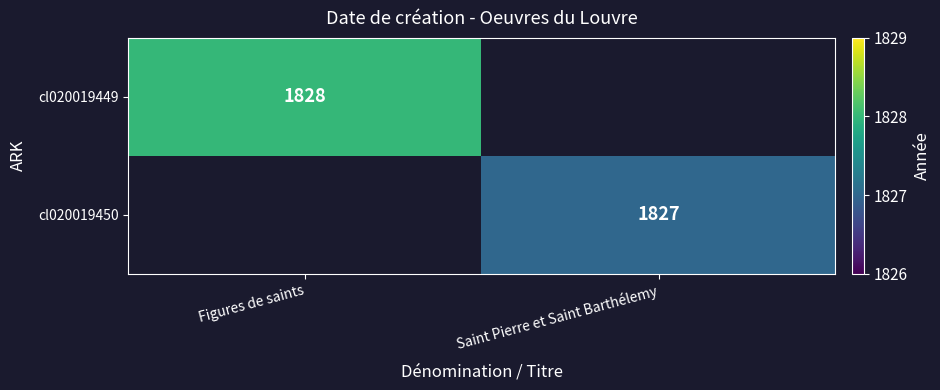

The value of cl020019449 at Figures de saints is 1828. True or false?

True